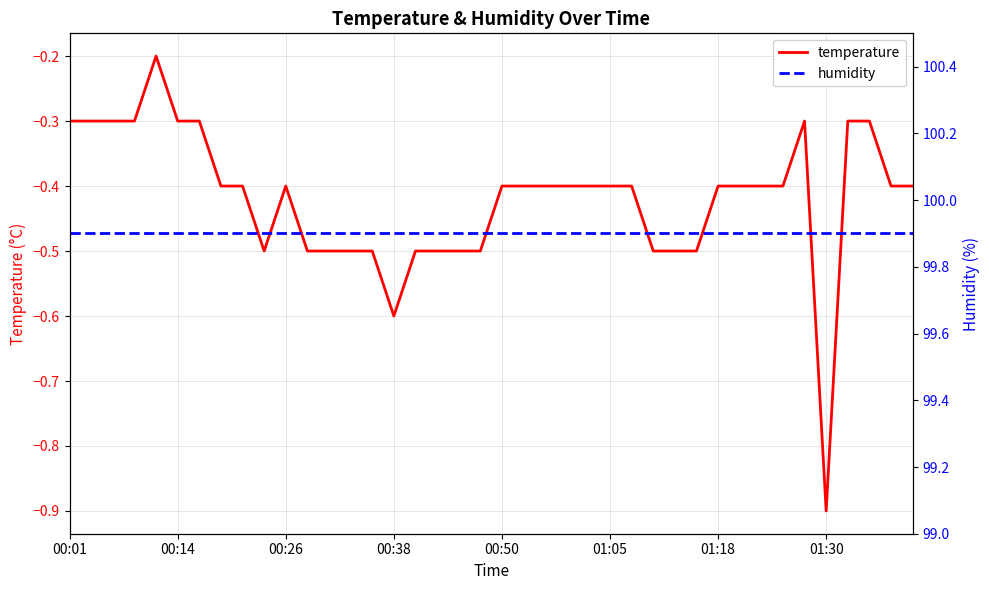

True or false: humidity has more than 0 points higher than both neighbors.

False